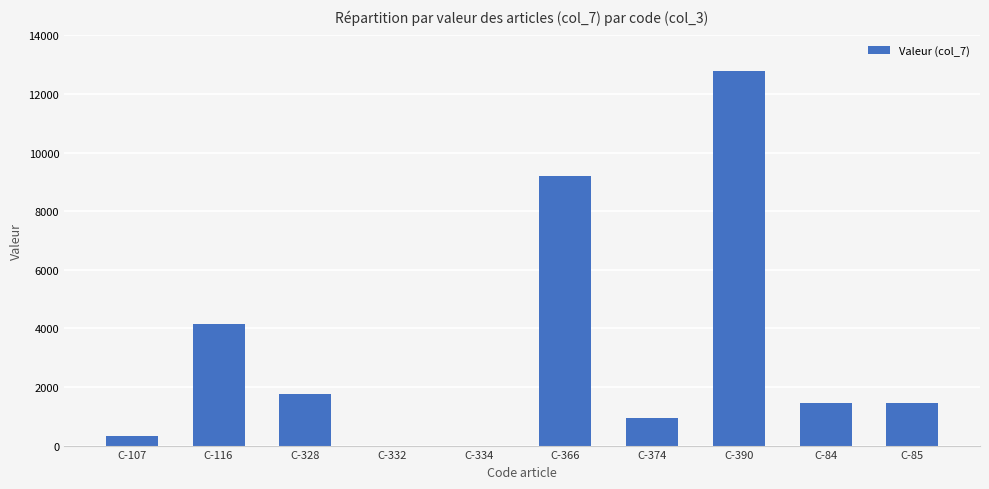

Is it true that the value at C-334 is 0.0?

True